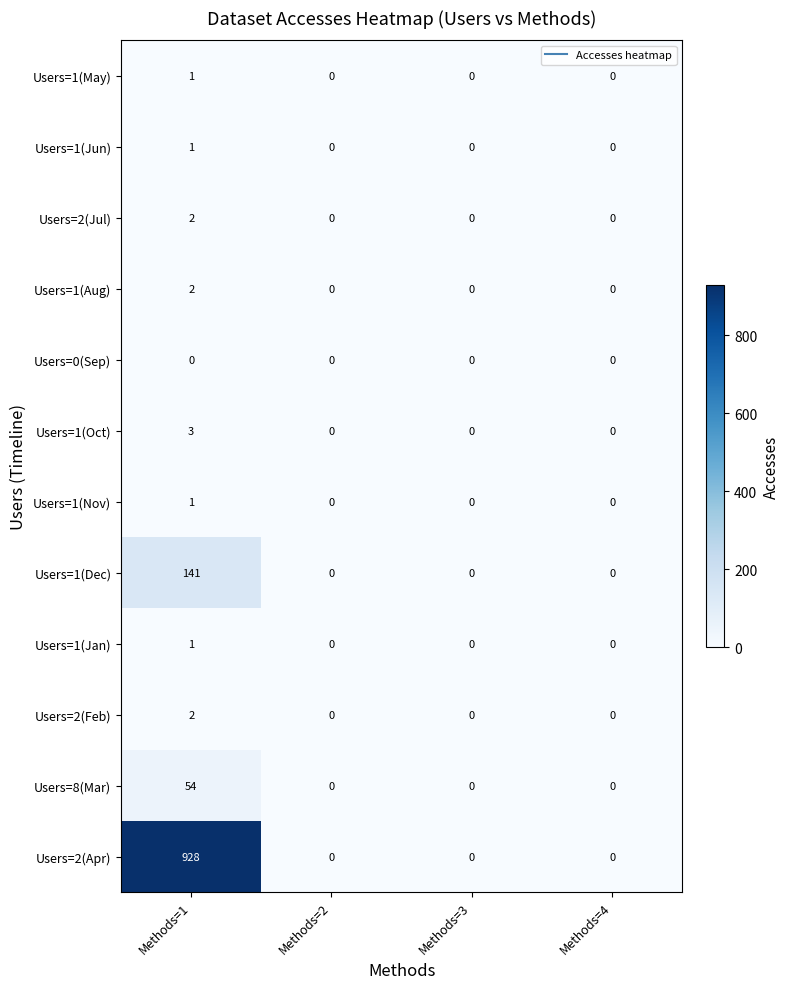

What is the average value of the Users=8(Mar) series?

14